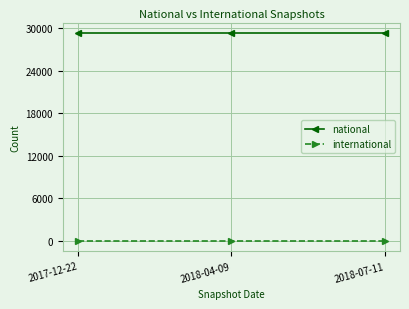

Reading left to right, list all the values displayed in this chart.

national: 29325	29325	29325
international: 0	0	0